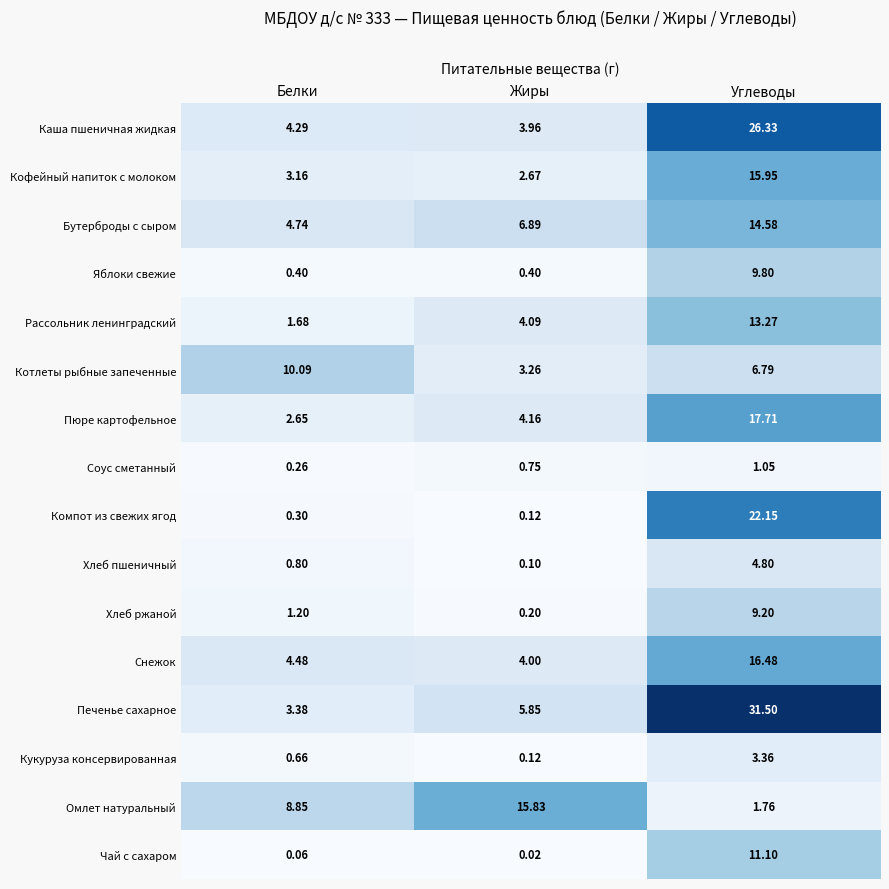

What is the greatest value displayed?

31.5